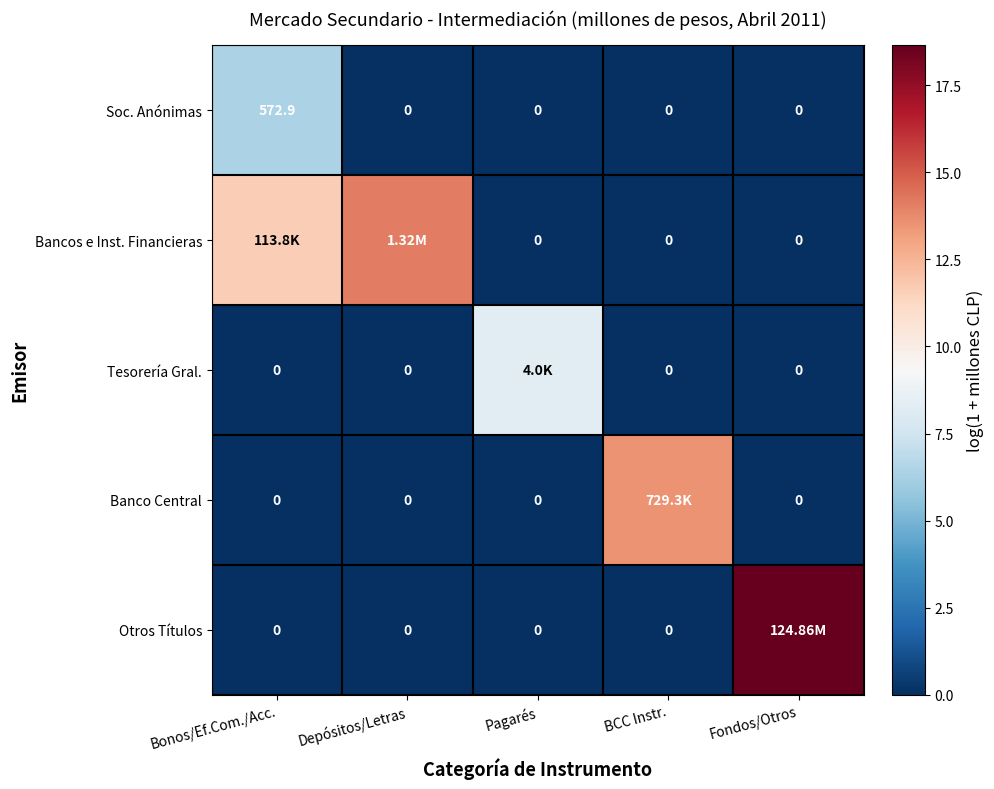

How many series are shown in this chart?

5